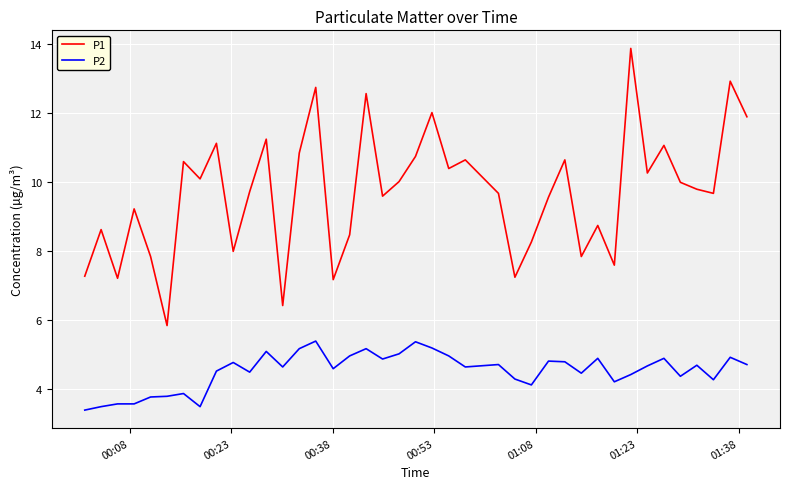

Which series has the largest range (max minus min)?

P1